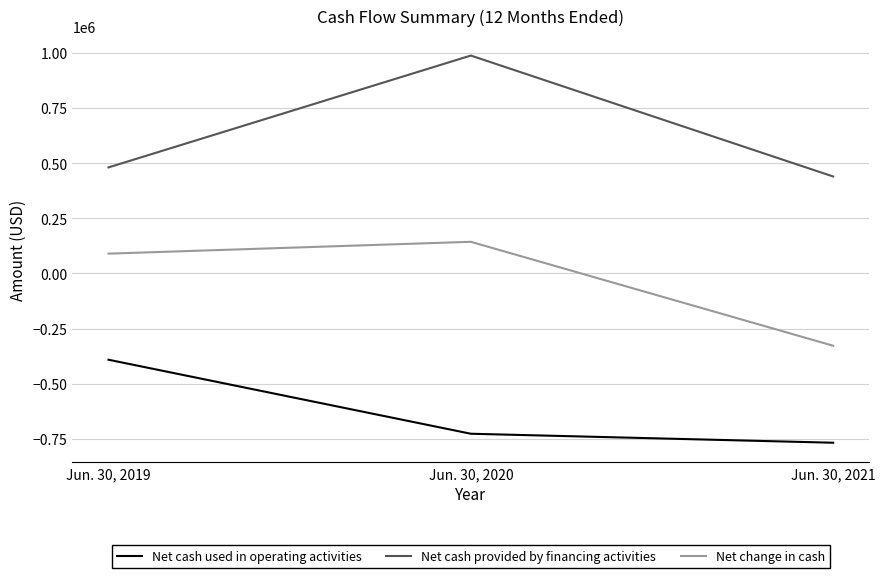

List the series in order of their peak value, lowest first.

Net cash used in operating activities, Net change in cash, Net cash provided by financing activities